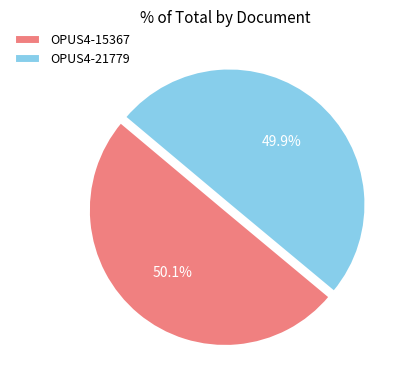

Approximately how many times larger is the value at OPUS4-15367 compared to OPUS4-21779?

1.0